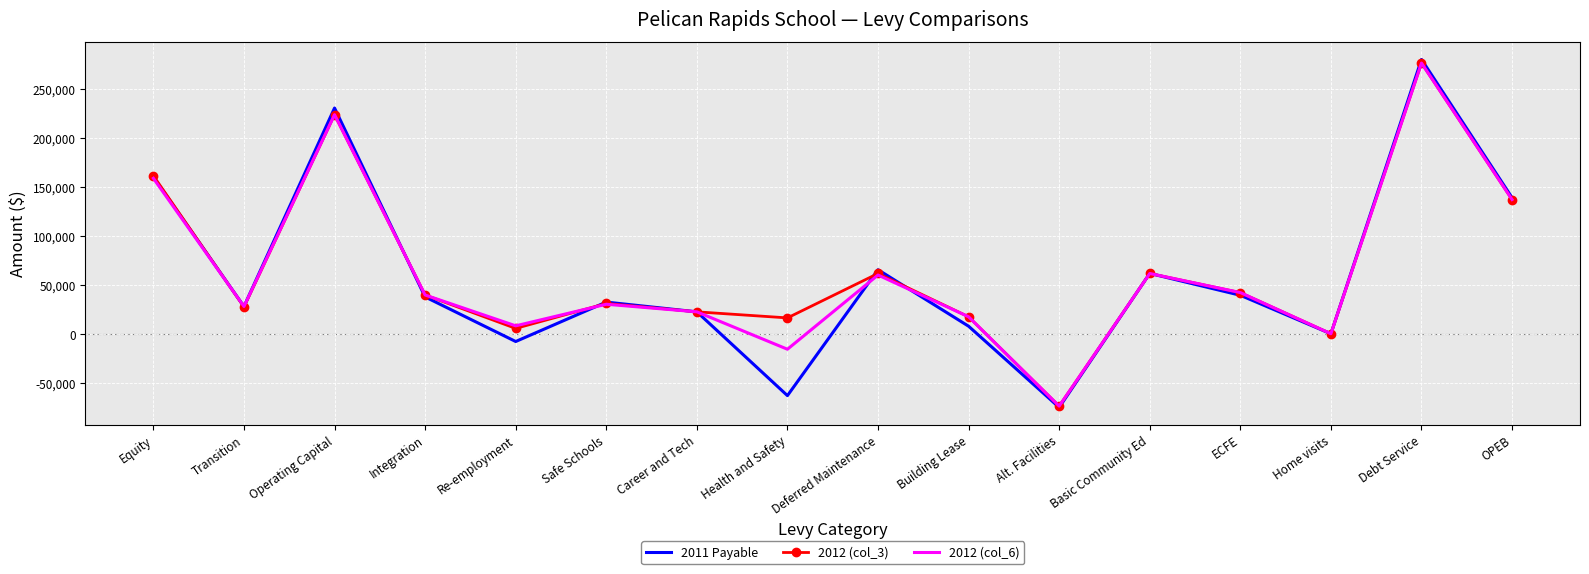

At how many categories does at least one series exceed 216991?

2